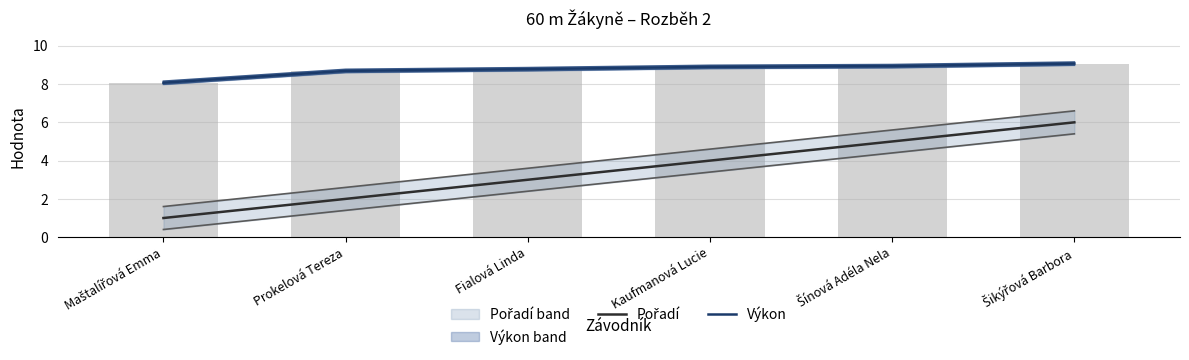

Rank the series by their average value, from highest to lowest.

Výkon, Pořadí